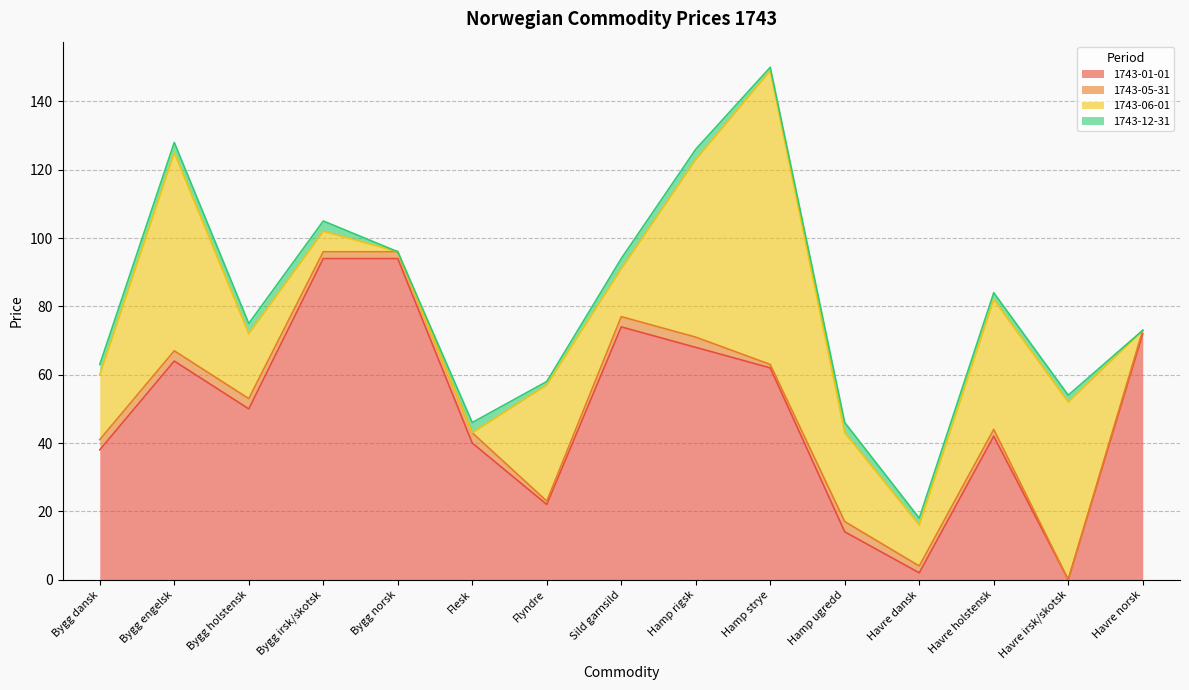

List the labels in order of 1743-05-31 value, smallest first.

Havre irsk/skotsk, Flyndre, Hamp strye, Havre norsk, Bygg irsk/skotsk, Bygg norsk, Havre dansk, Havre holstensk, Bygg dansk, Bygg engelsk, Bygg holstensk, Flesk, Sild garnsild, Hamp rigsk, Hamp ugredd